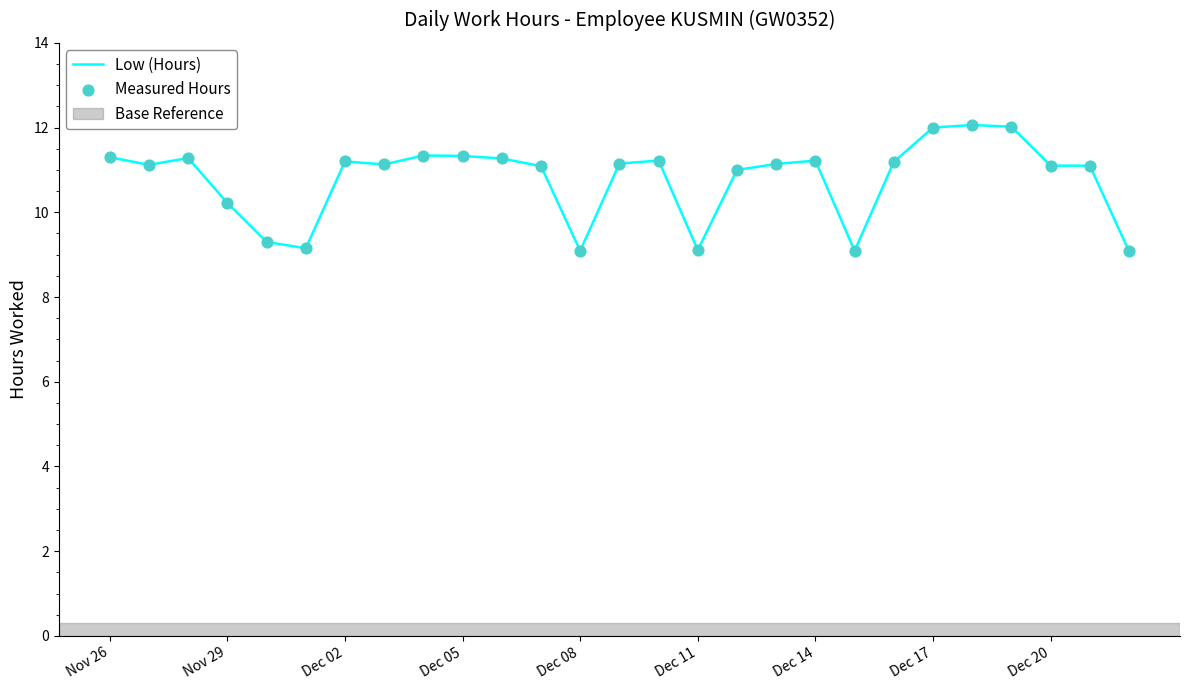

What is the difference between the maximum and minimum values?

3.0